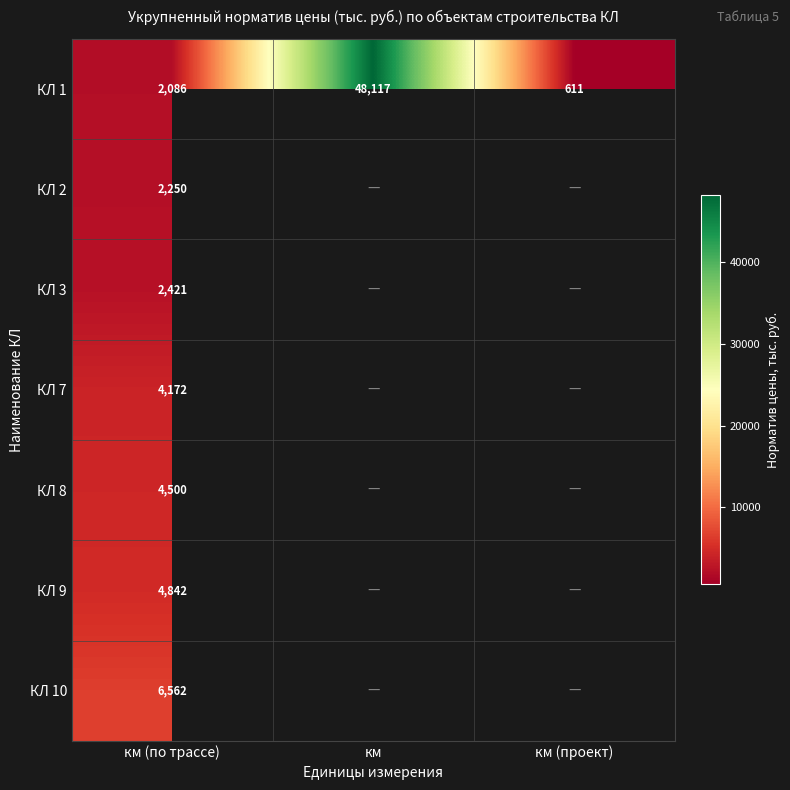

The КЛ 8 series shows 4500 at км (по трассе). True or false?

True